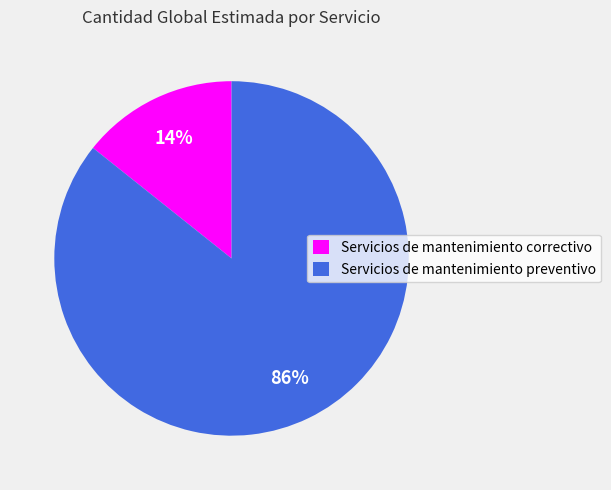

What is the majority slice?

Servicios de mantenimiento preventivo